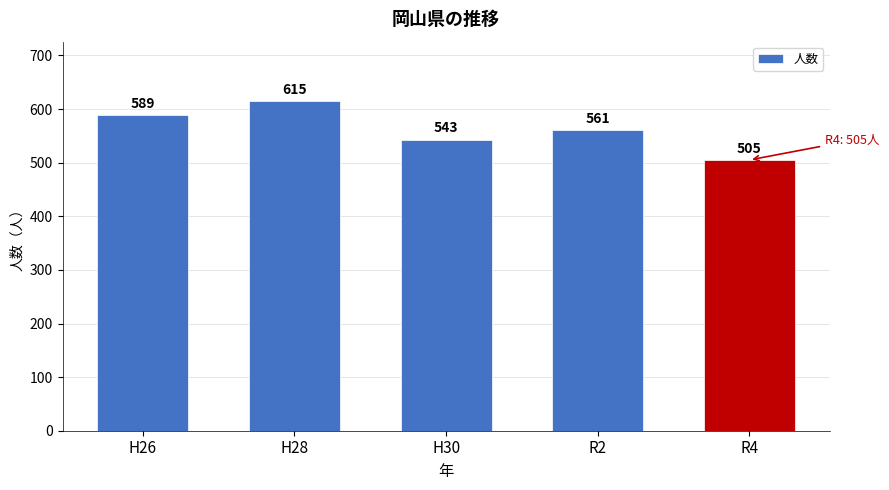

Reading left to right, list all the values displayed in this chart.

589	615	543	561	505